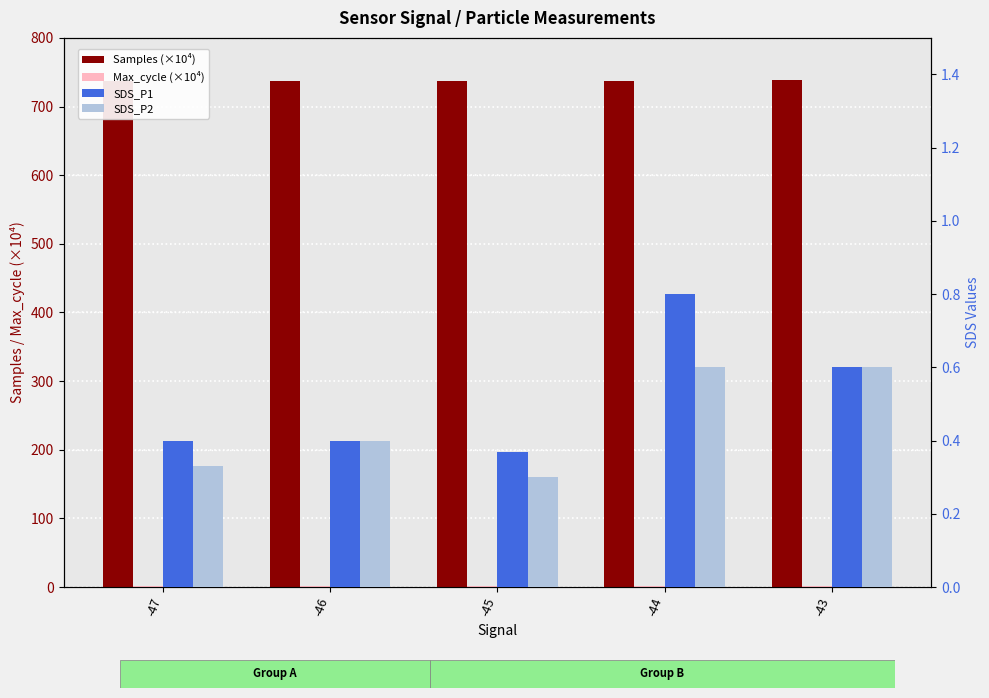

Count the Max_cycle (×10⁴) values in the range 2 to 3.

5